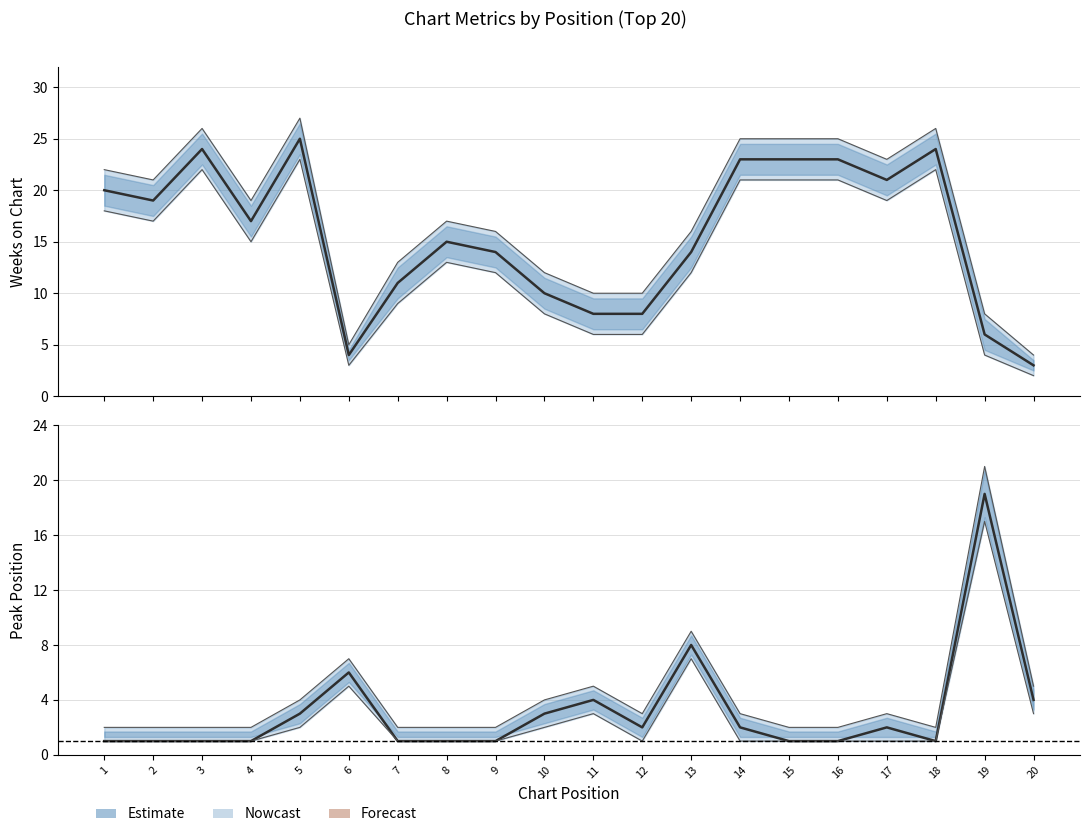

Rank the categories by Weeks on Chart value from highest to lowest.

5, 3, 18, 14, 15, 16, 17, 1, 2, 4, 8, 9, 13, 7, 10, 11, 12, 19, 6, 20